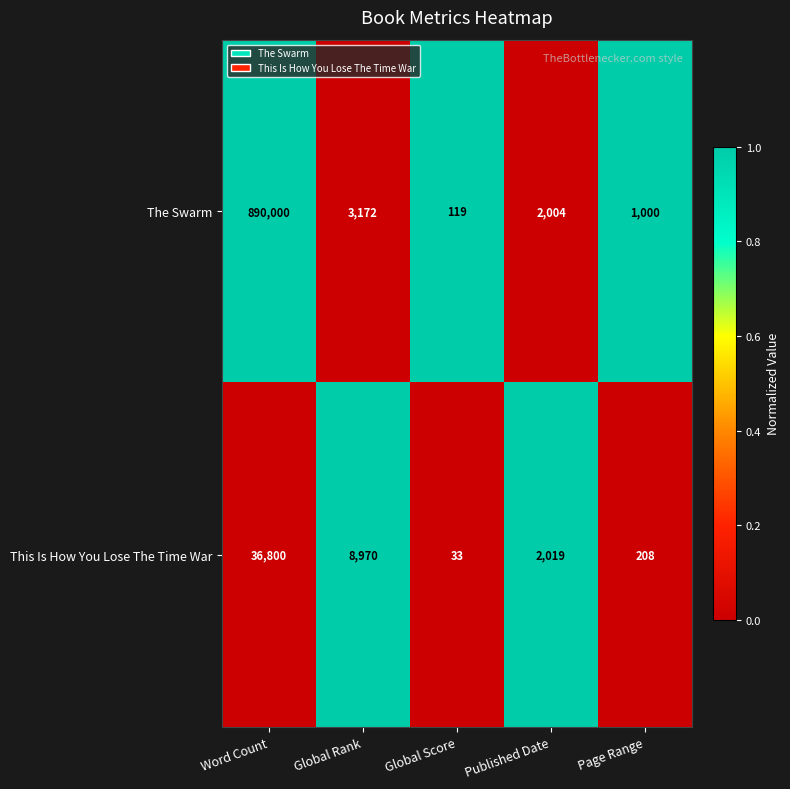

True or false: The Swarm has a value of 5410 at Global Rank.

False